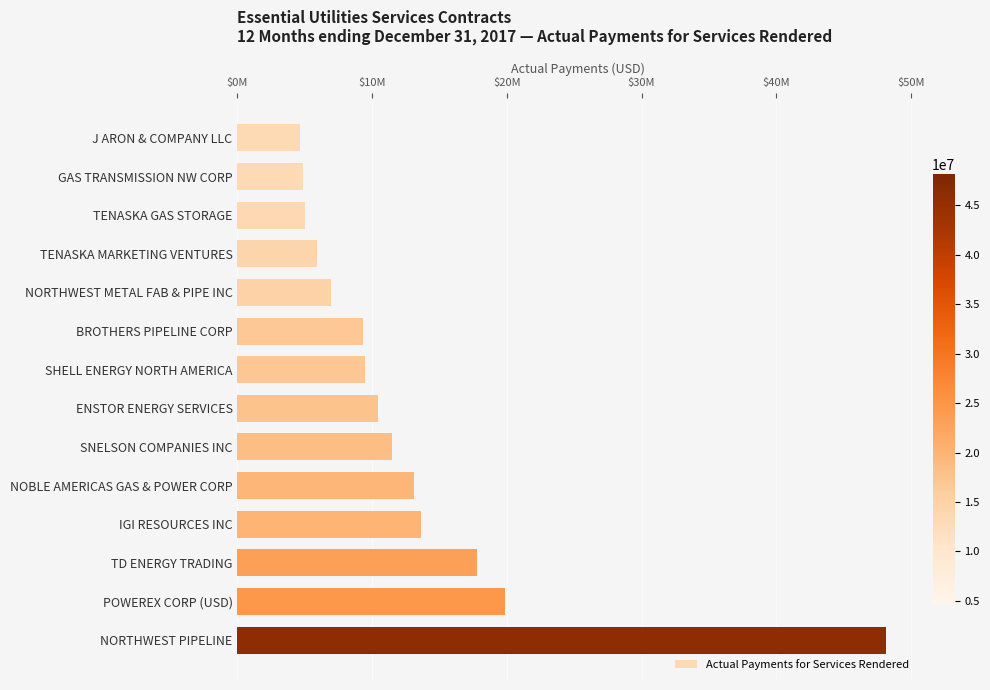

What is the maximum value shown in the chart?

48182095.6